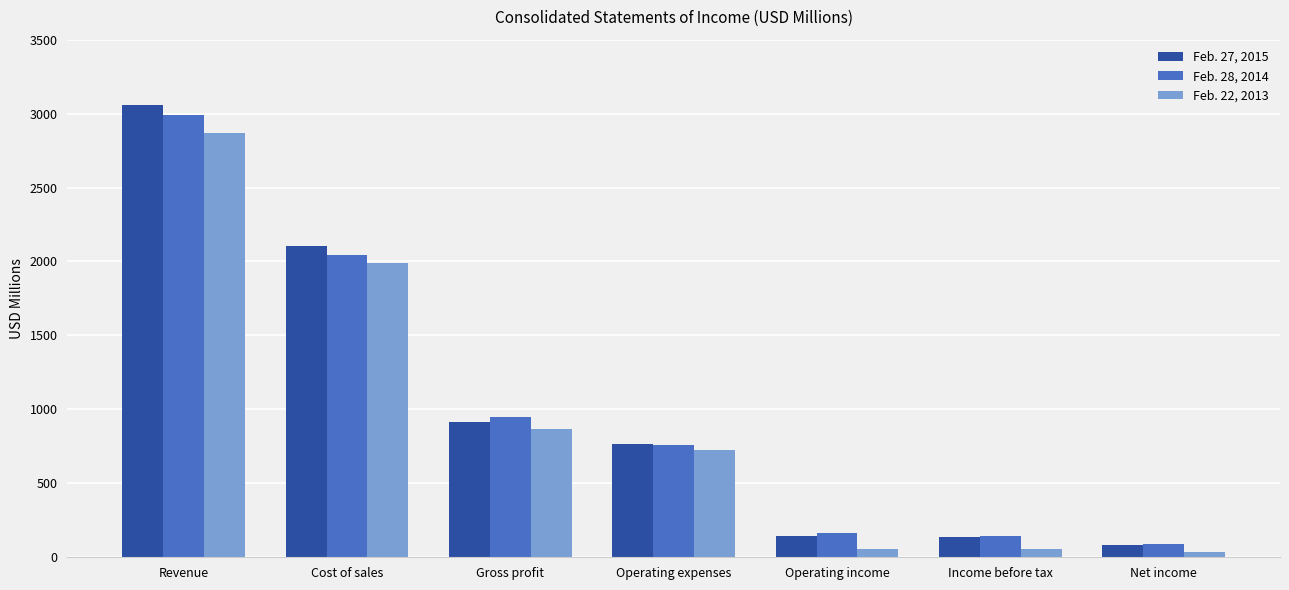

What is the label of the 1st bar from the right?

Net income